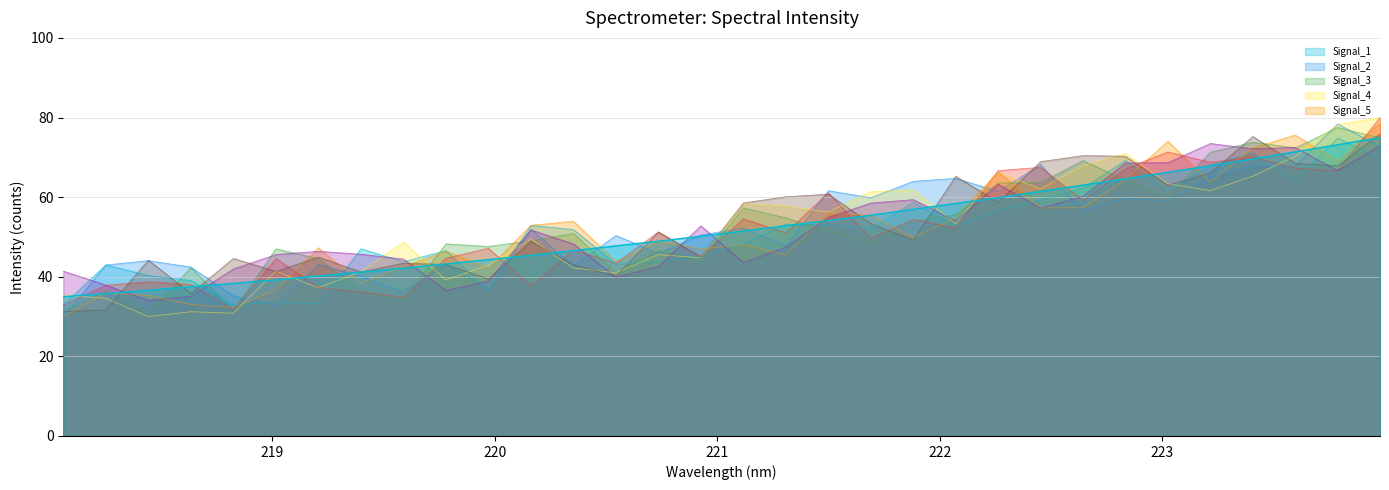

What is the minimum value shown in the chart?

35.0